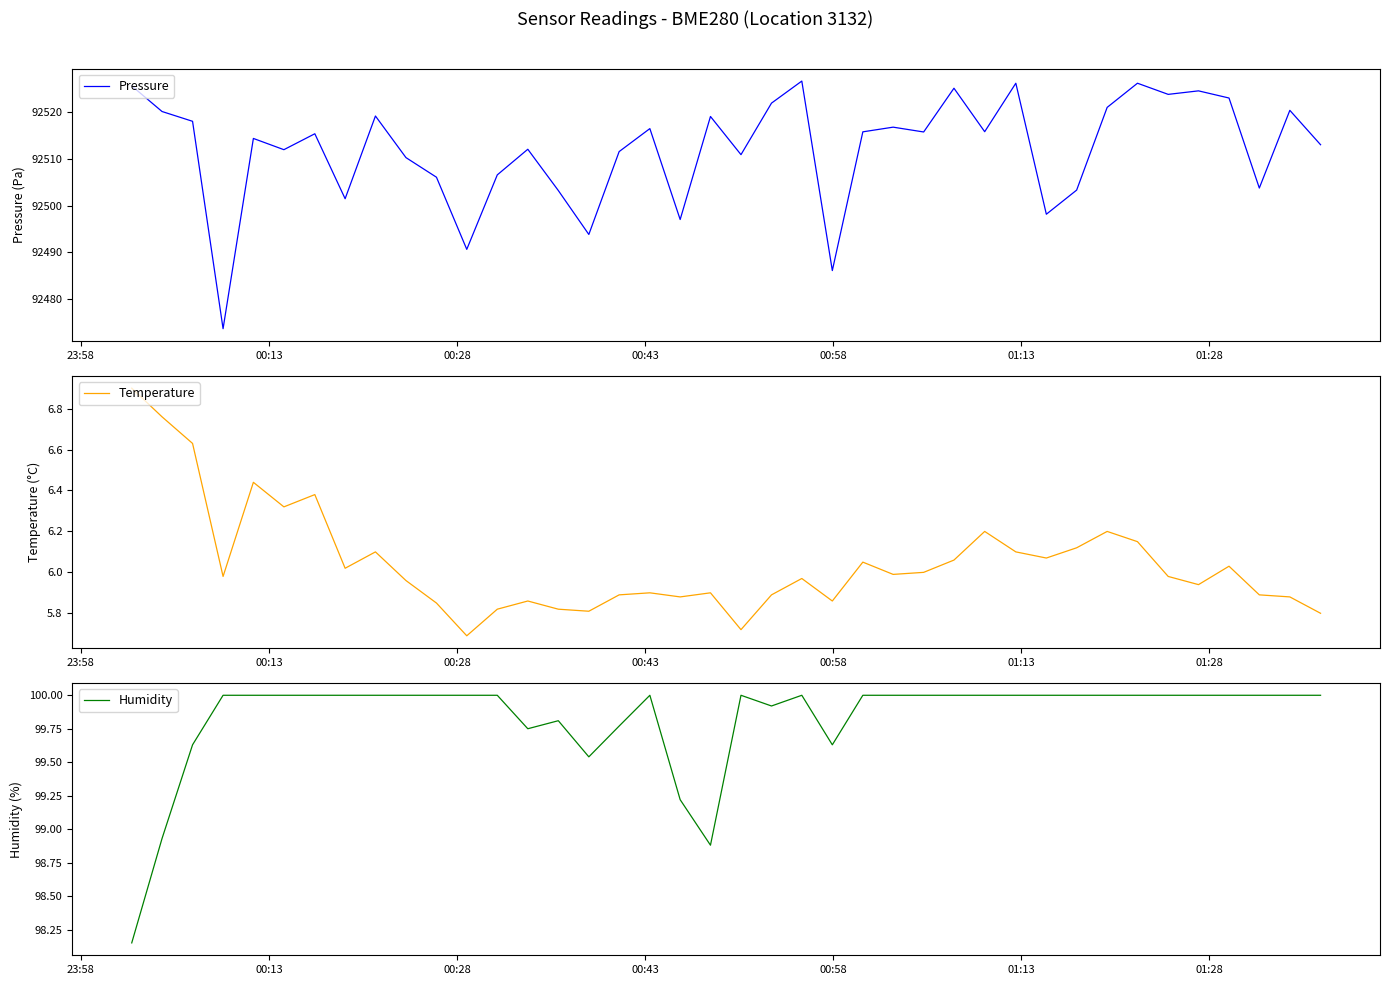

What is the minimum value for Pressure?

92473.7